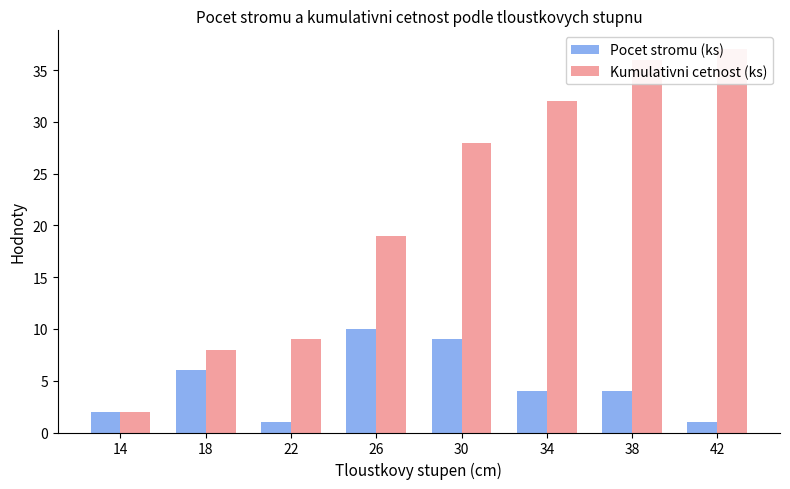

What is the difference between the maximum and second lowest values in the Pocet stromu (ks) series?

9